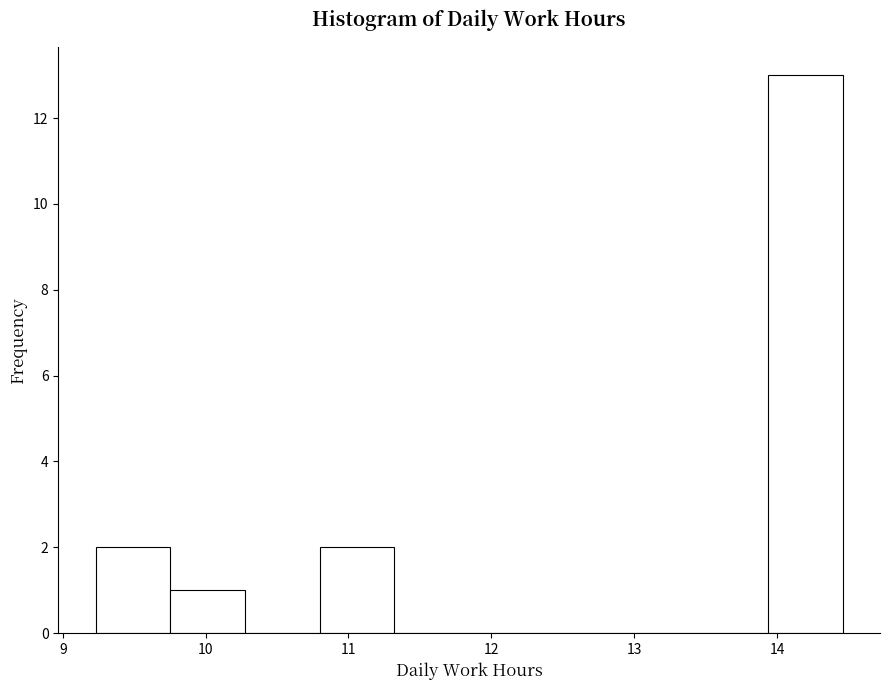

Reading left to right, transcribe this chart: for each bar, give the range it covers on the x-axis and its height. Neither the bar edges nor the heights are printed on the chart, so give them approximately, as read against the axes.

9.2 to 9.8: 2
9.8 to 10.3: 1
10.3 to 10.8: 0
10.8 to 11.3: 2
11.3 to 11.8: 0
11.8 to 12.4: 0
12.4 to 12.9: 0
12.9 to 13.4: 0
13.4 to 13.9: 0
13.9 to 14.5: 13